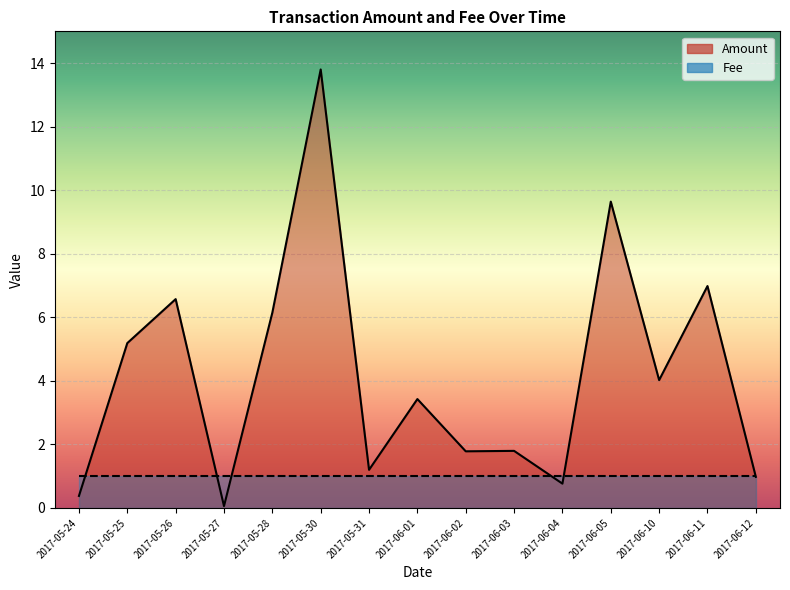

What is the label of the 2nd point from the left?

2017-05-25